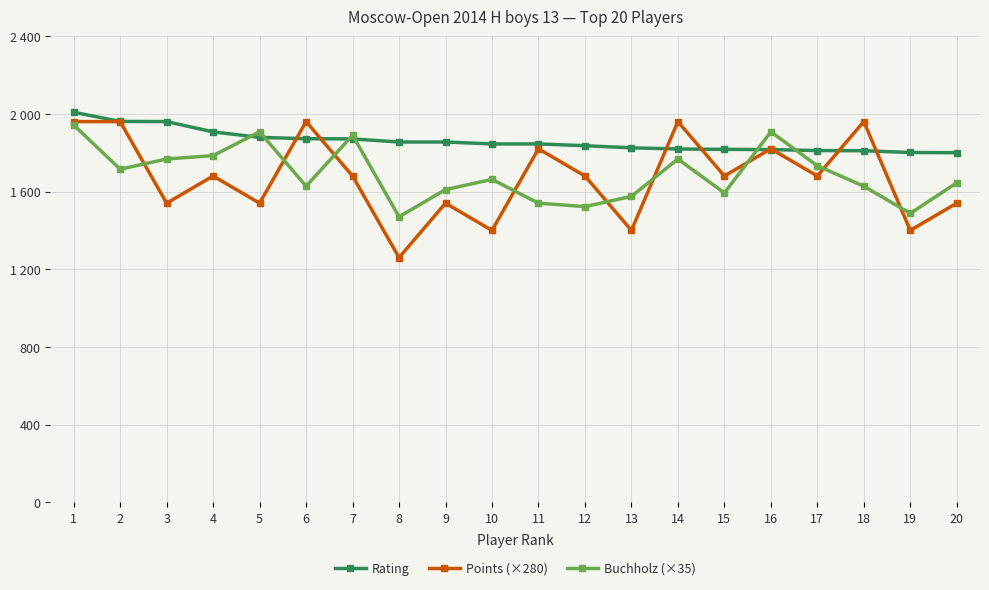

What is the difference between the maximum and minimum values in the Buchholz (×35) series?

472.5